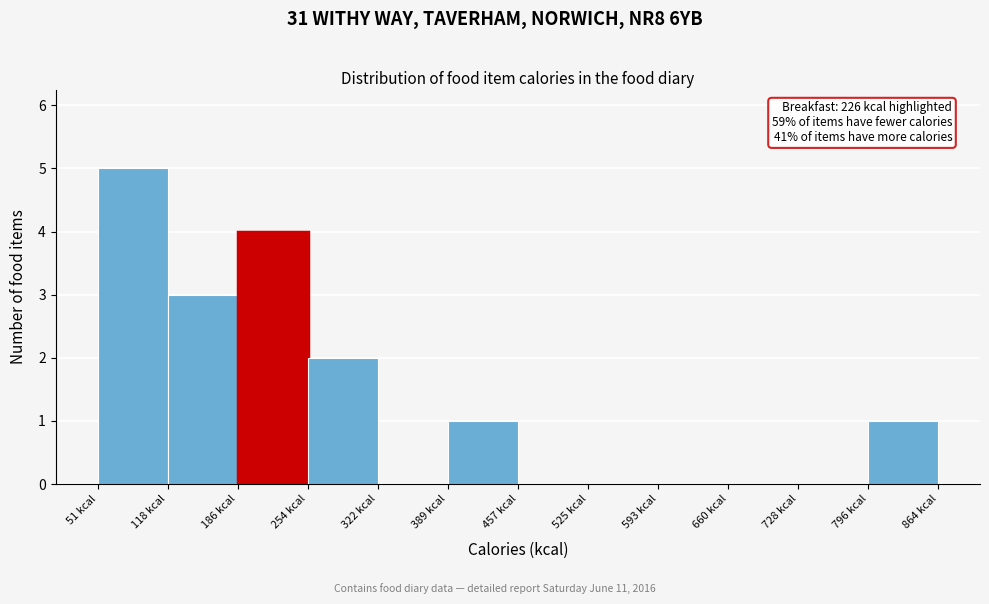

Which range on the x-axis has the tallest bar?

50 to 120